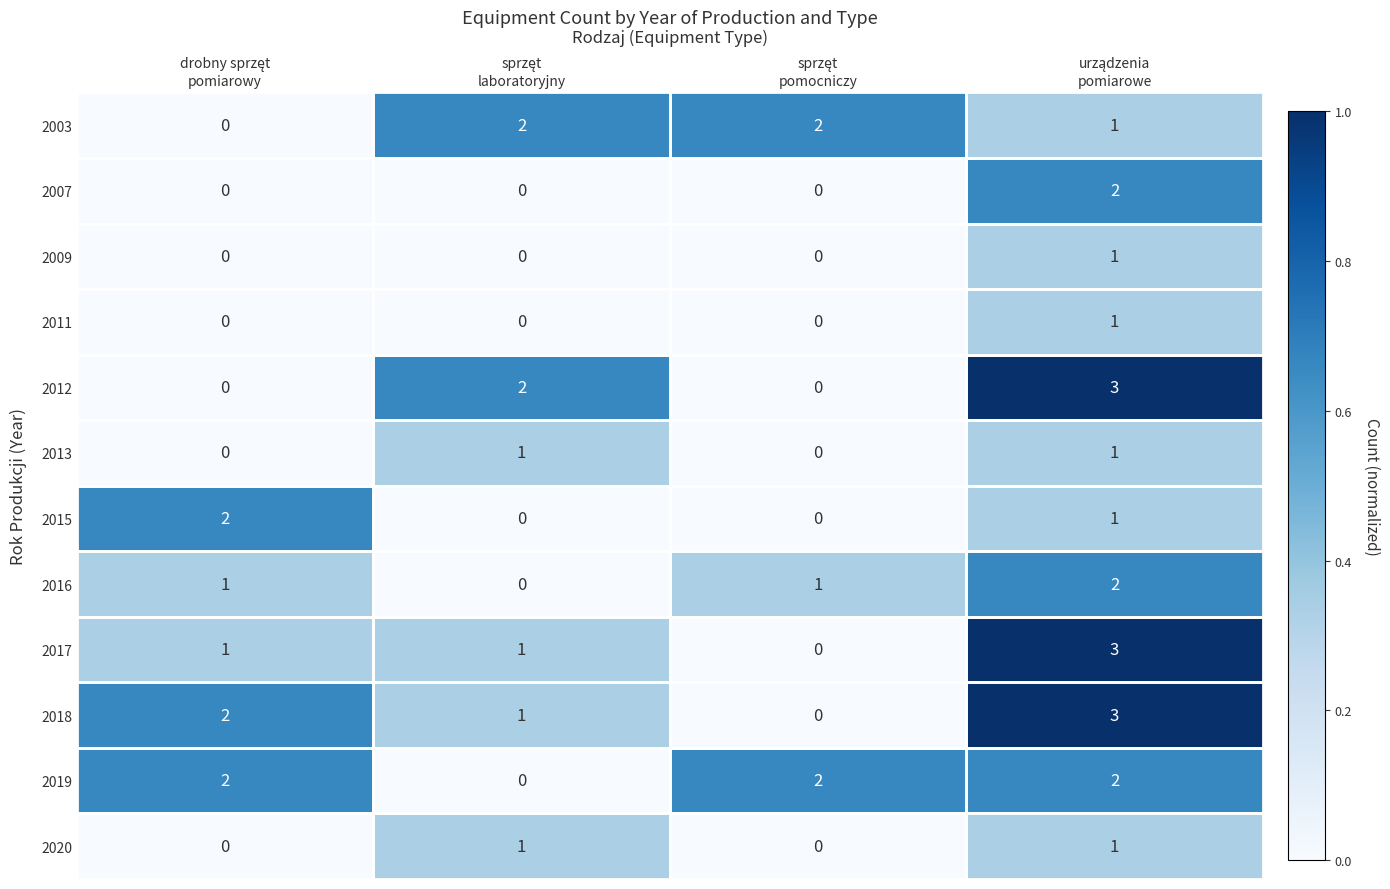

Which series has the widest spread of values?

2012